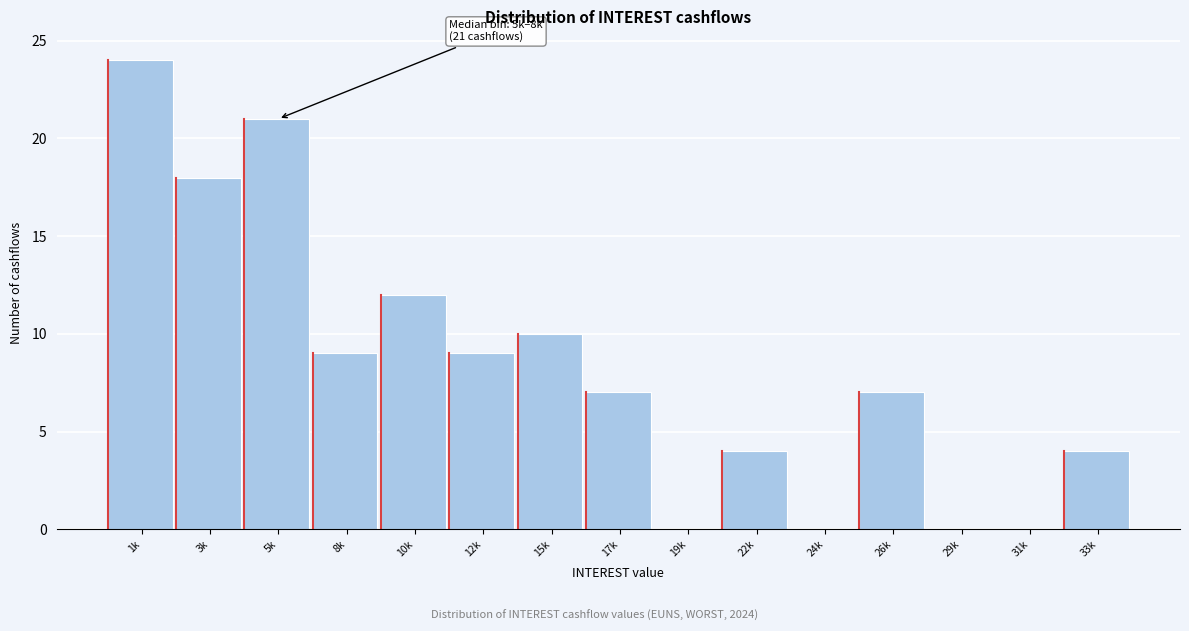

Reading left to right, extract all data points from this chart.

1k=24	3k=18	5k=21	8k=9	10k=12	12k=9	15k=10	17k=7	19k=0	22k=4	24k=0	26k=7	29k=0	31k=0	33k=4